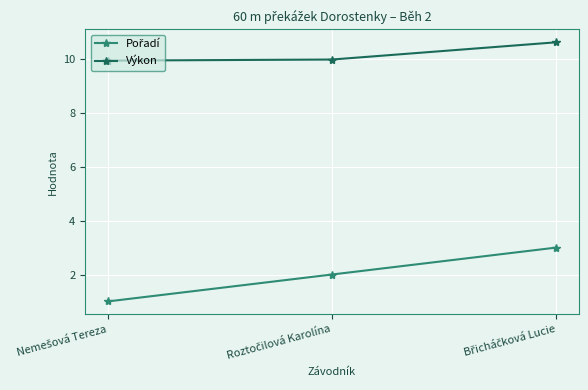

What is the minimum value for Výkon?

9.9